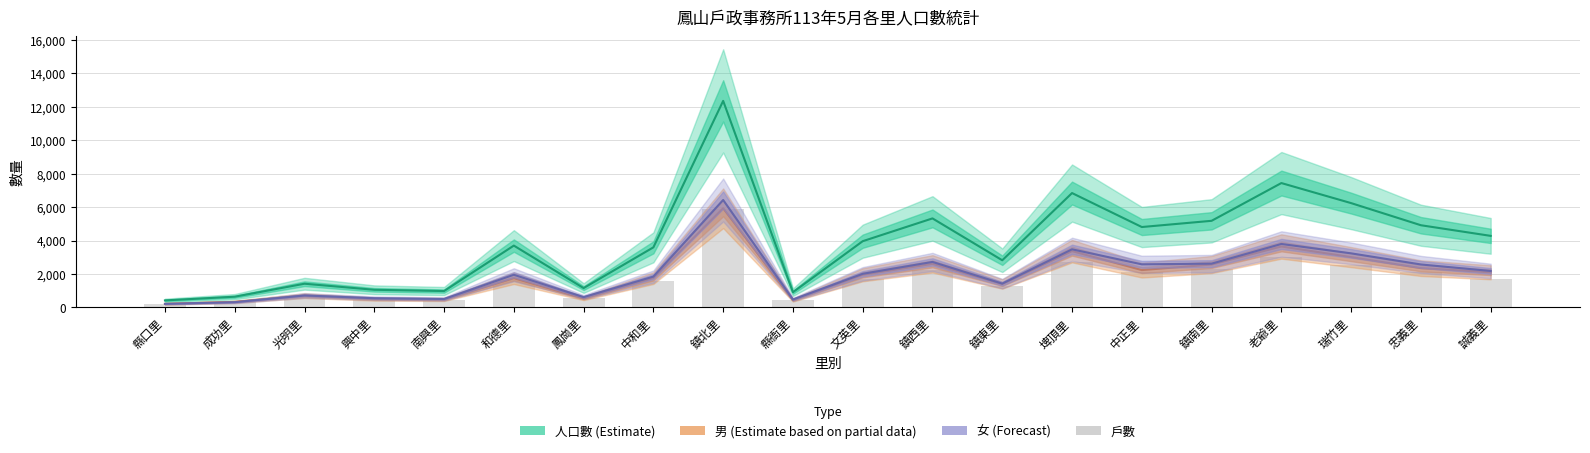

At which category does the chart reach its peak across all series?

鎮北里